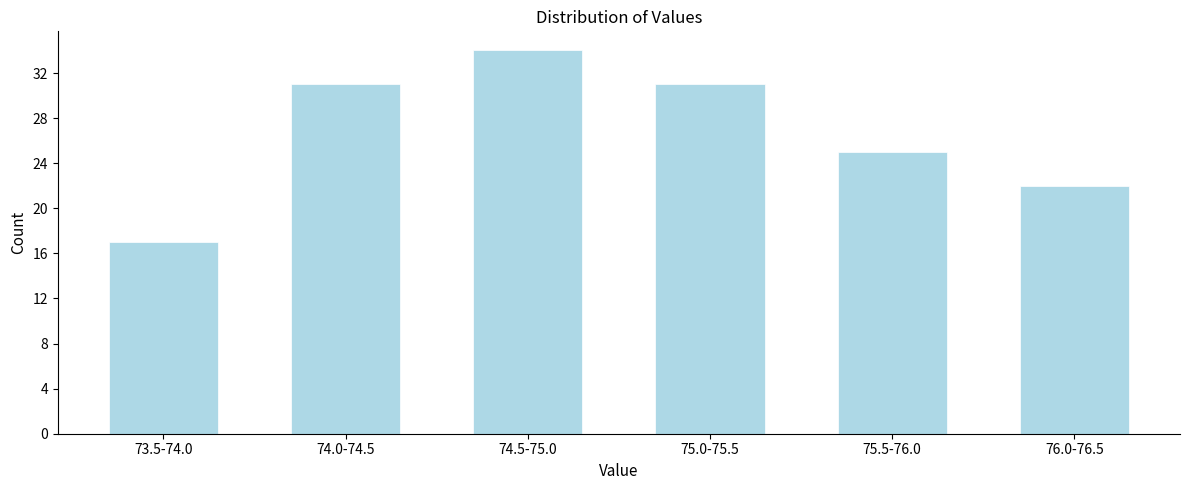

Reading left to right, transcribe all the data shown in this chart.

17	31	34	31	25	22